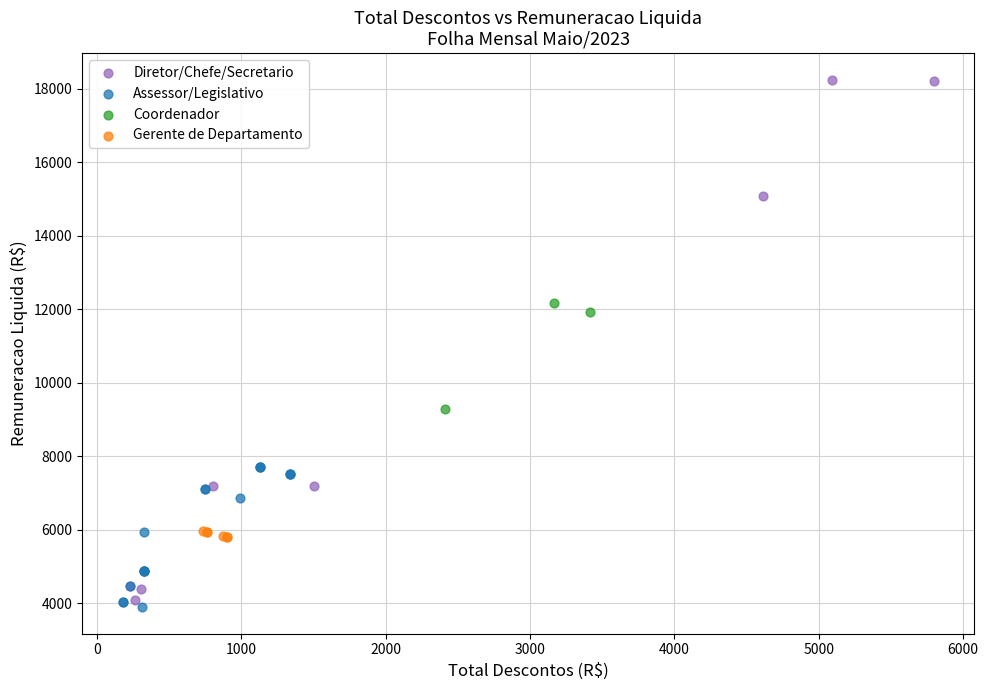

What are all the series names shown in the legend?

Diretor/Chefe/Secretario, Assessor/Legislativo, Coordenador, Gerente de Departamento